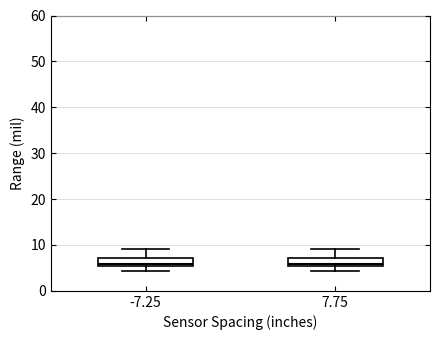

Reading left to right, transcribe this box plot: for each box, give where its median line is, the range the box spans, and where its two whiskers end, as read against the y-axis. The values are not printed on the chart, so give them approximately, as read against the axis.

-7.25: median 6, box 5 to 7, whiskers 4 to 9
7.75: median 6, box 5 to 7, whiskers 4 to 9